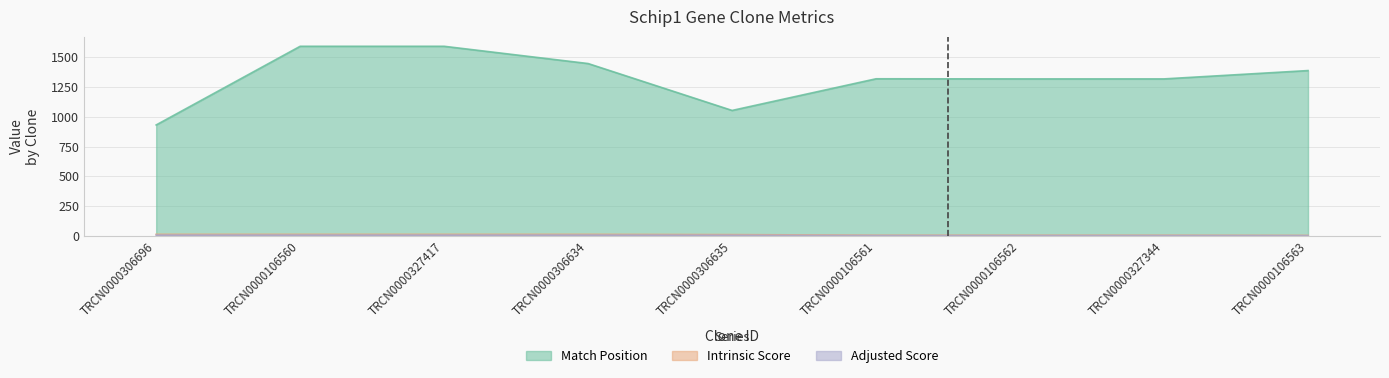

Count the number of data series in this chart.

3